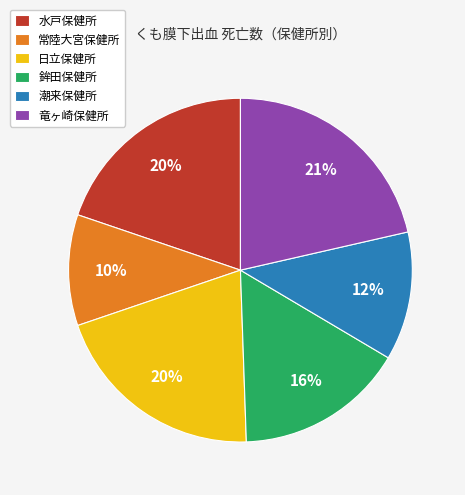

To the nearest percent, what is the difference between the largest and smallest slice percentages?

11%